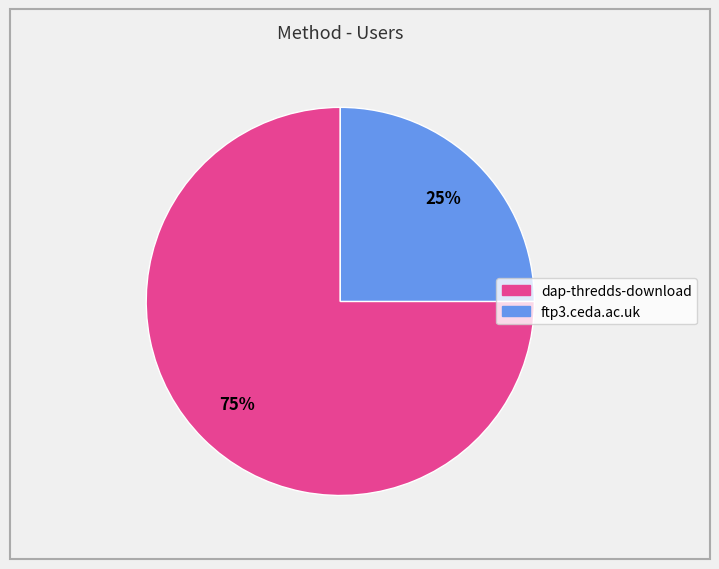

To the nearest percent, what is the difference between the largest and smallest slice percentages?

50%